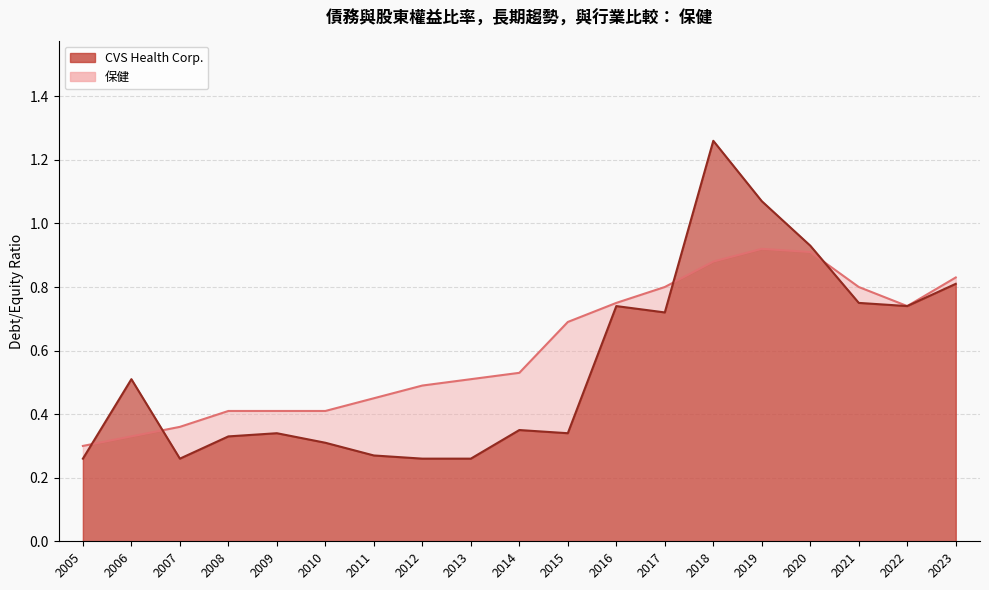

True or false: 保健 and CVS Health Corp. intersect in this chart.

True